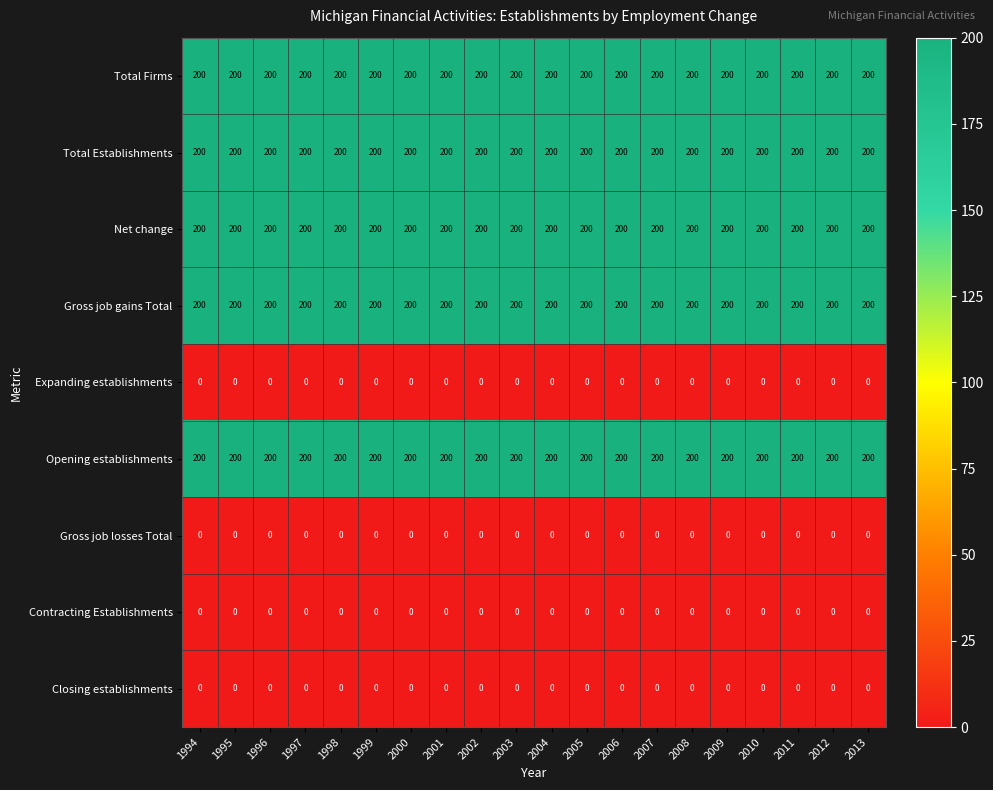

What is the spread (max minus min) of values at 2011?

200